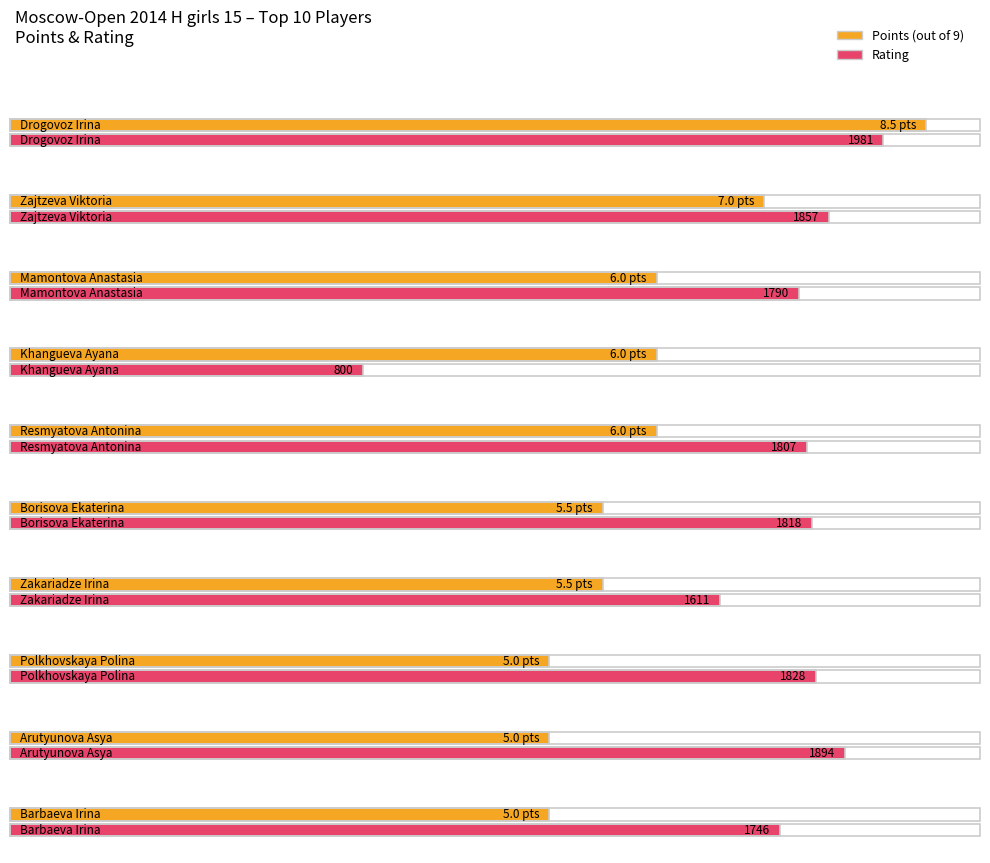

The Rating series shows 3139.7 at Barbaeva Irina. True or false?

False